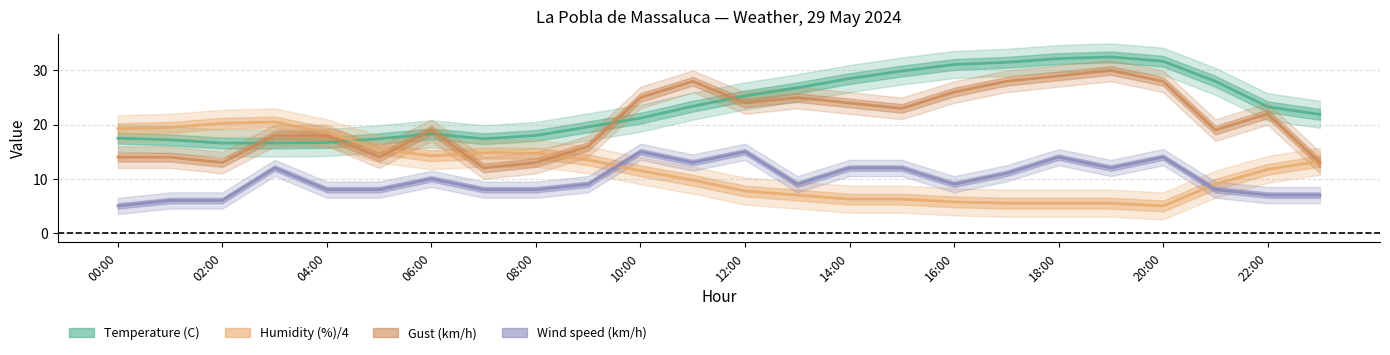

What is the label of the 7th point from the right?

17